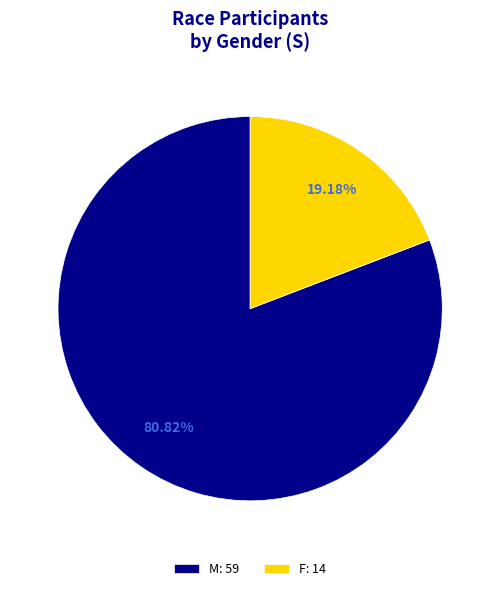

How many segments does this pie chart have?

2